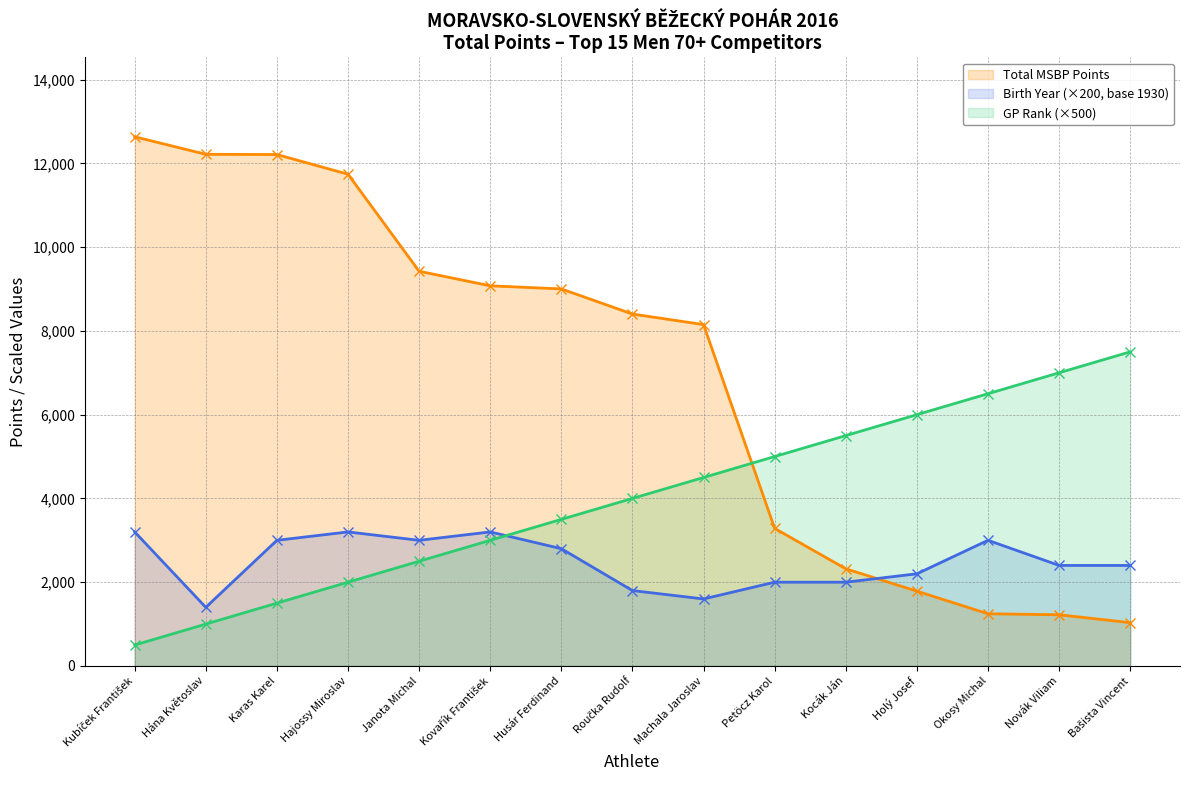

True or false: Birth Year and Total MSBP Points cross at least once.

True